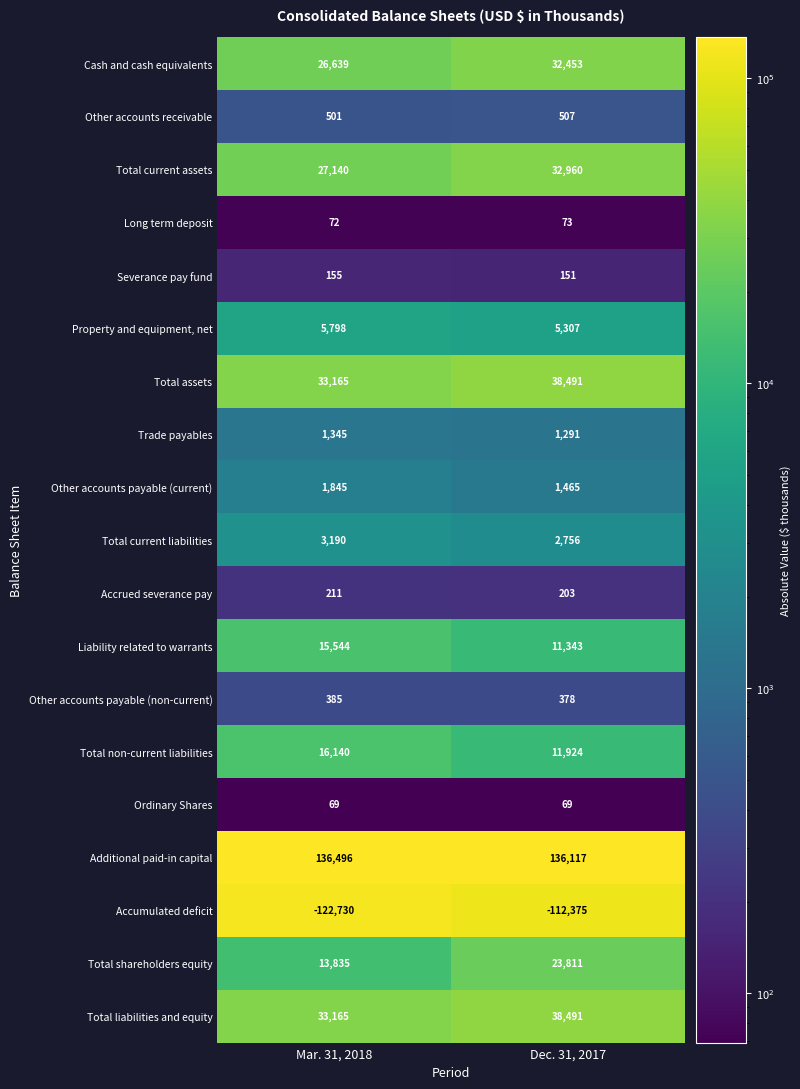

Which label corresponds to the largest value in the chart?

Mar. 31, 2018